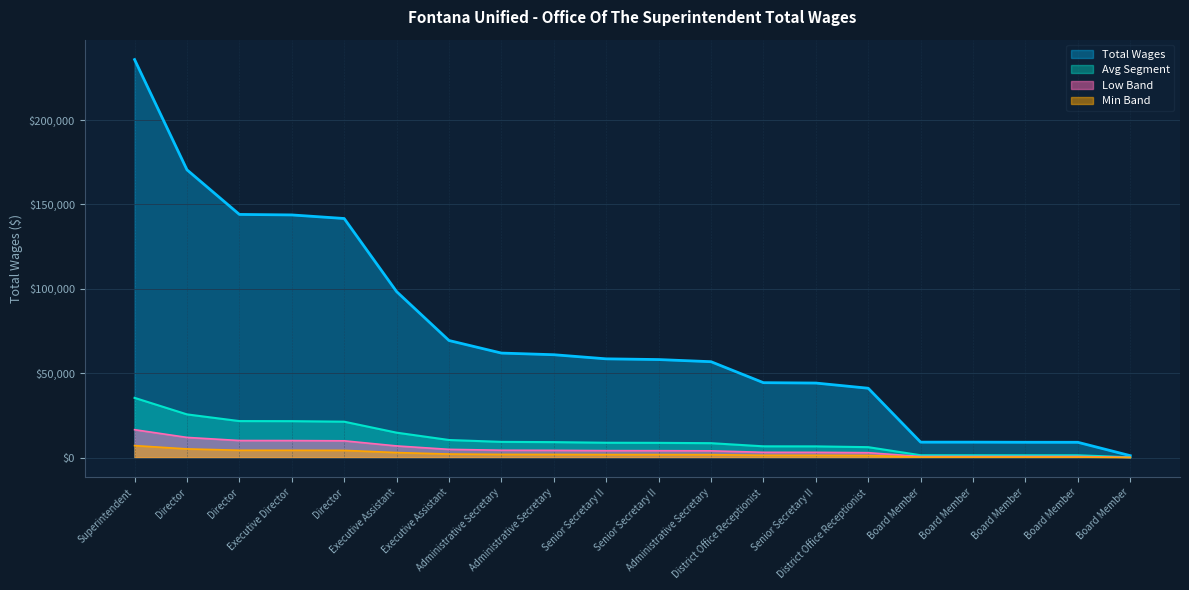

How many distinct data groups are displayed?

4